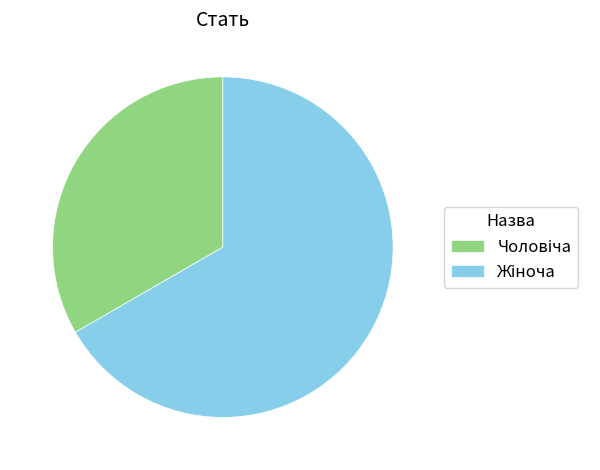

Is there any slice that represents more than half of the pie?

Yes